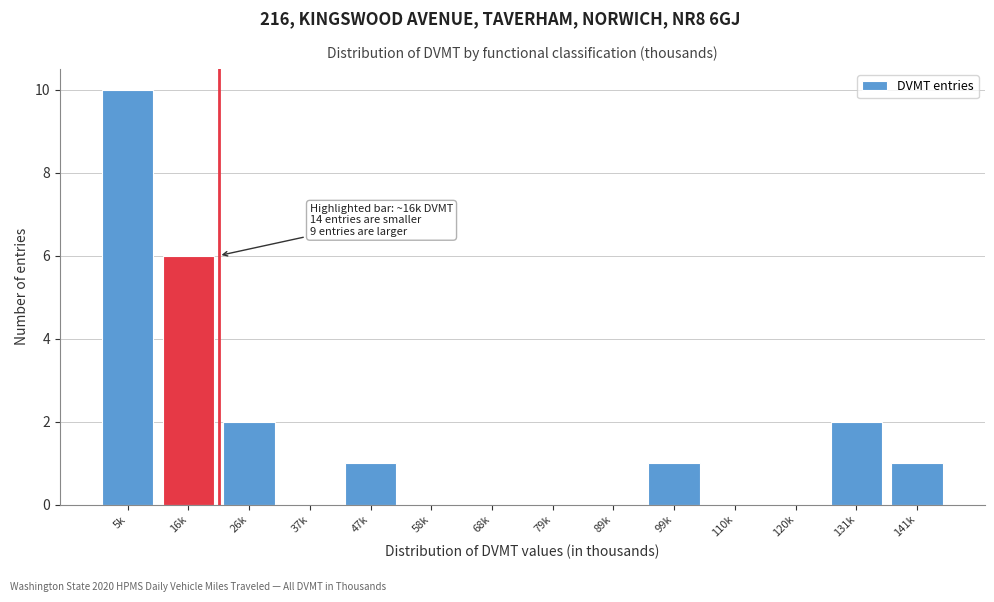

Reading left to right, transcribe all the data shown in this chart.

5k=10	16k=6	26k=2	37k=0	47k=1	58k=0	68k=0	79k=0	89k=0	99k=1	110k=0	120k=0	131k=2	141k=1